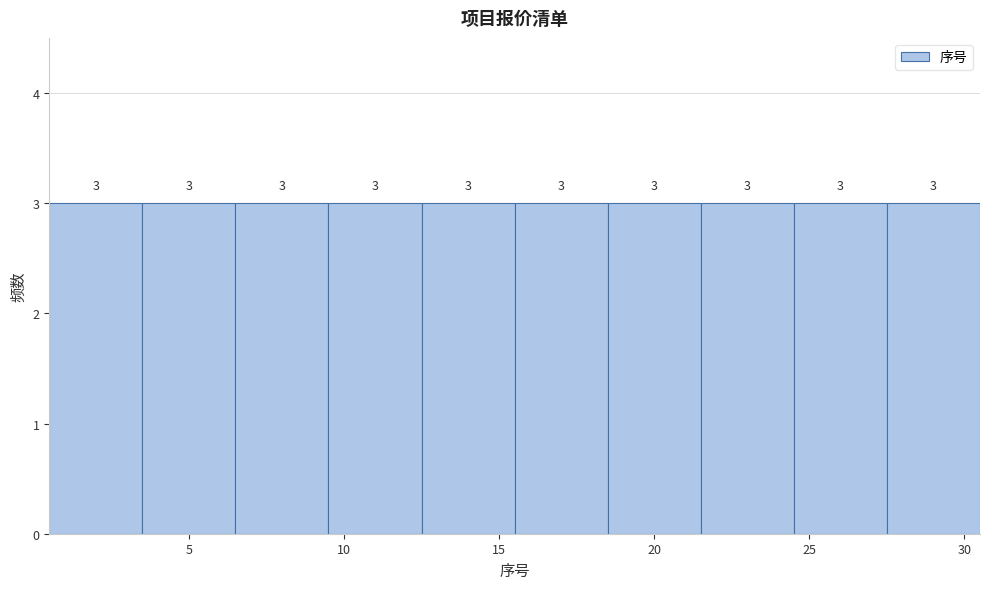

What is the height of the bar covering 9.5 to 12.5 on the x-axis?

3